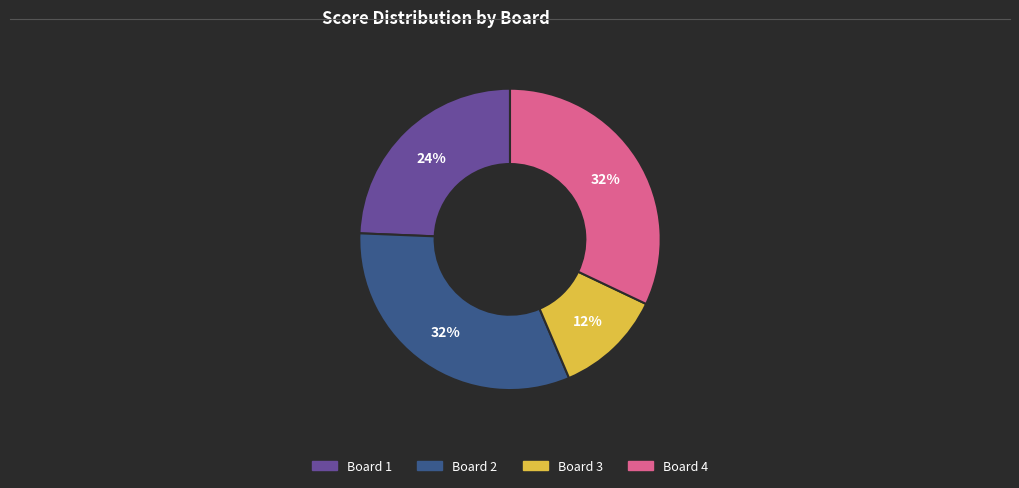

Do Board 4 and Board 3 together represent more than half of the pie?

No